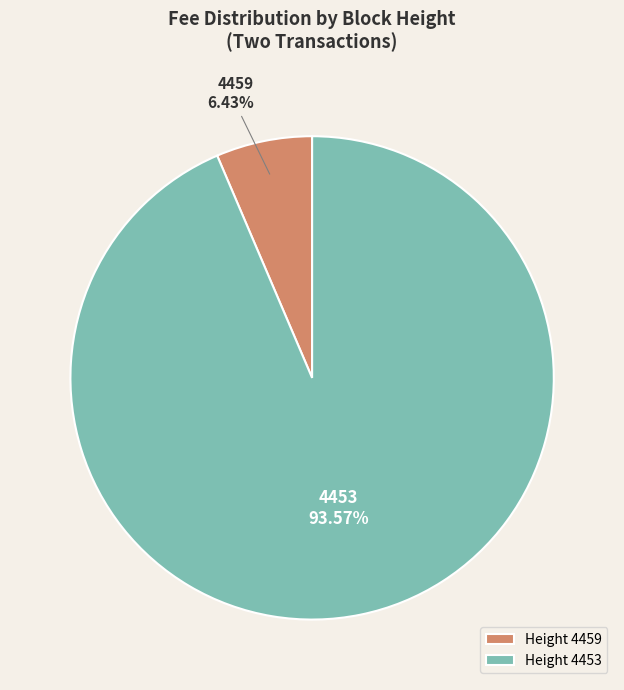

How much of the chart is everything except 4459?

93.6%